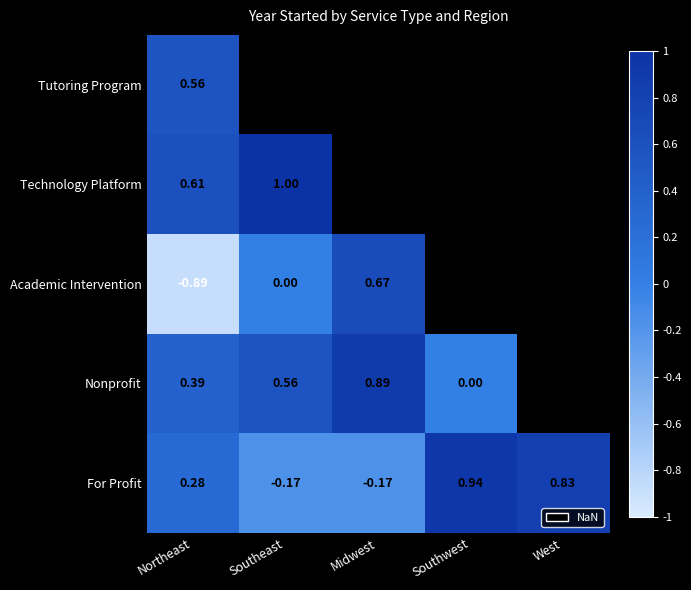

Is the value of Technology Platform at Northeast greater than the value of Nonprofit at Midwest?

No